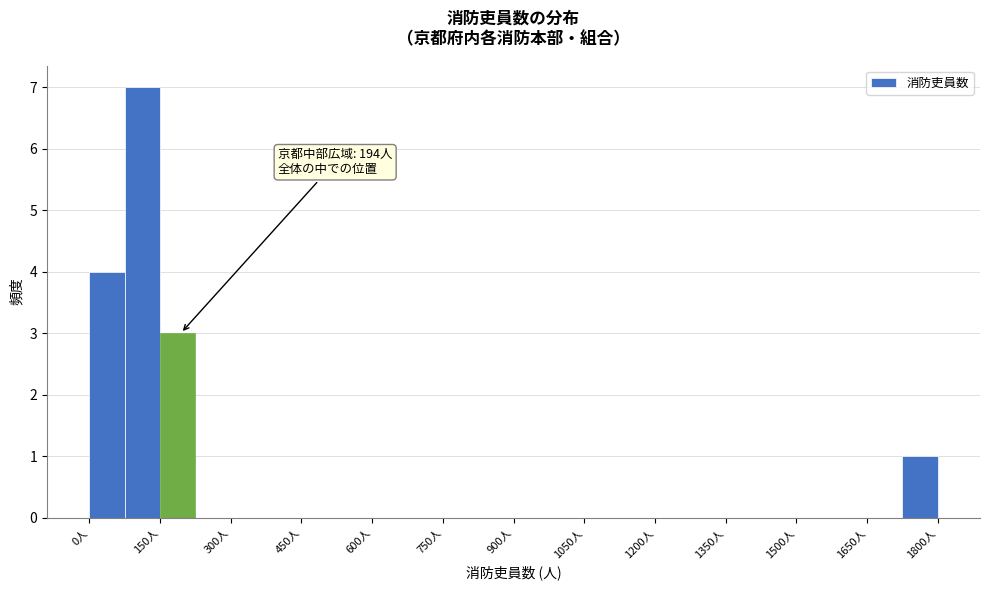

Read against the x-axis, roughly where is the centre of the tallest bar?

120